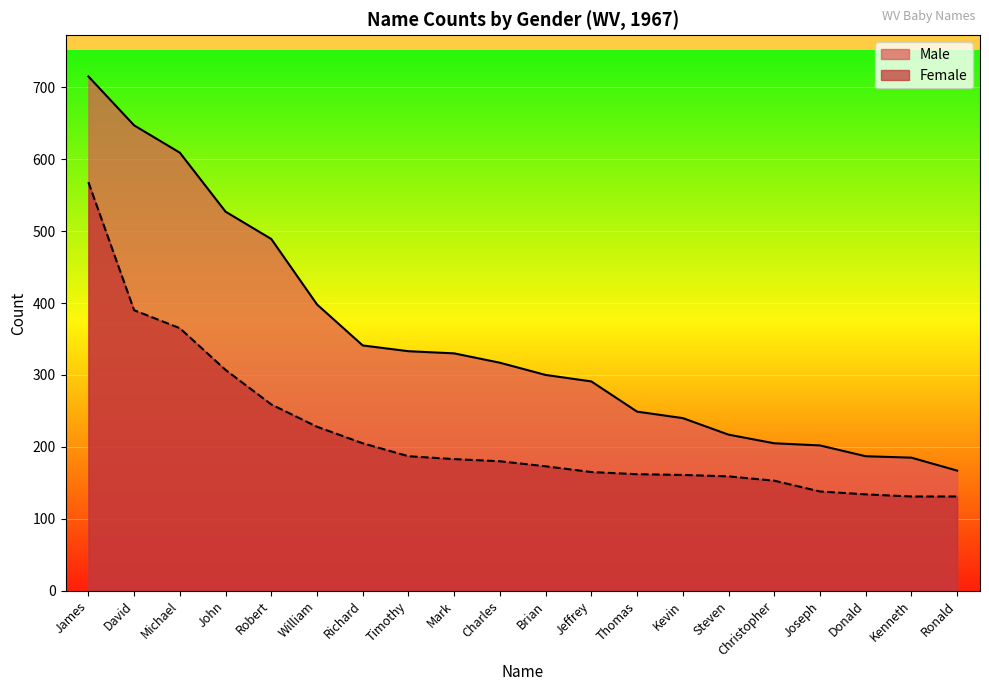

True or false: Female and Male intersect in this chart.

False